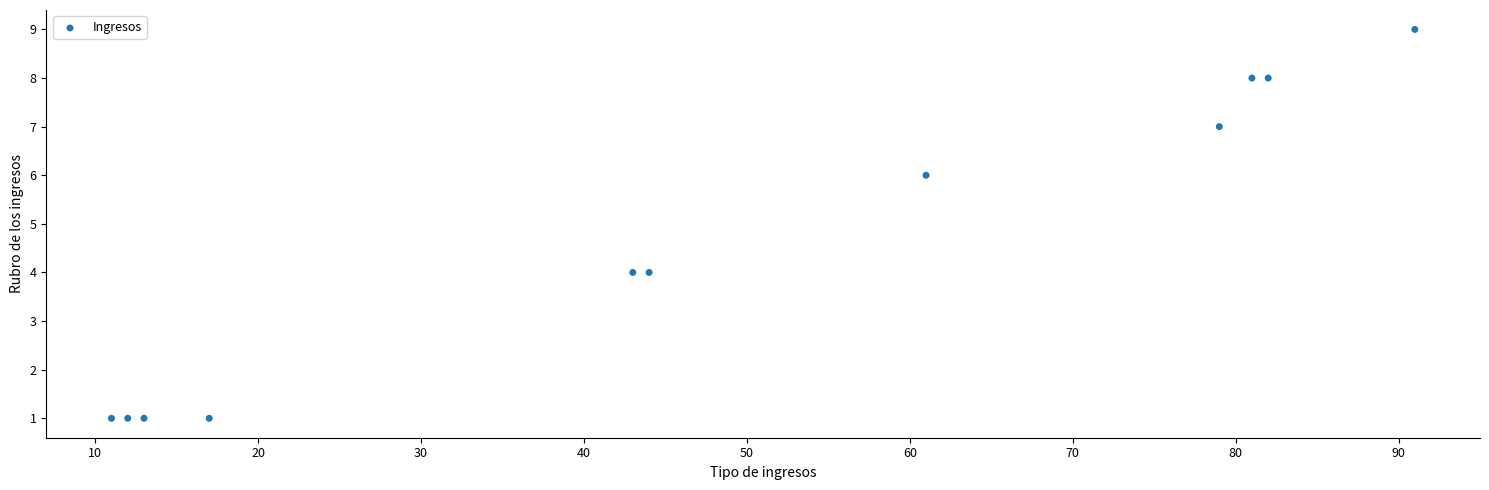

What is the range of X values (max minus min)?

80